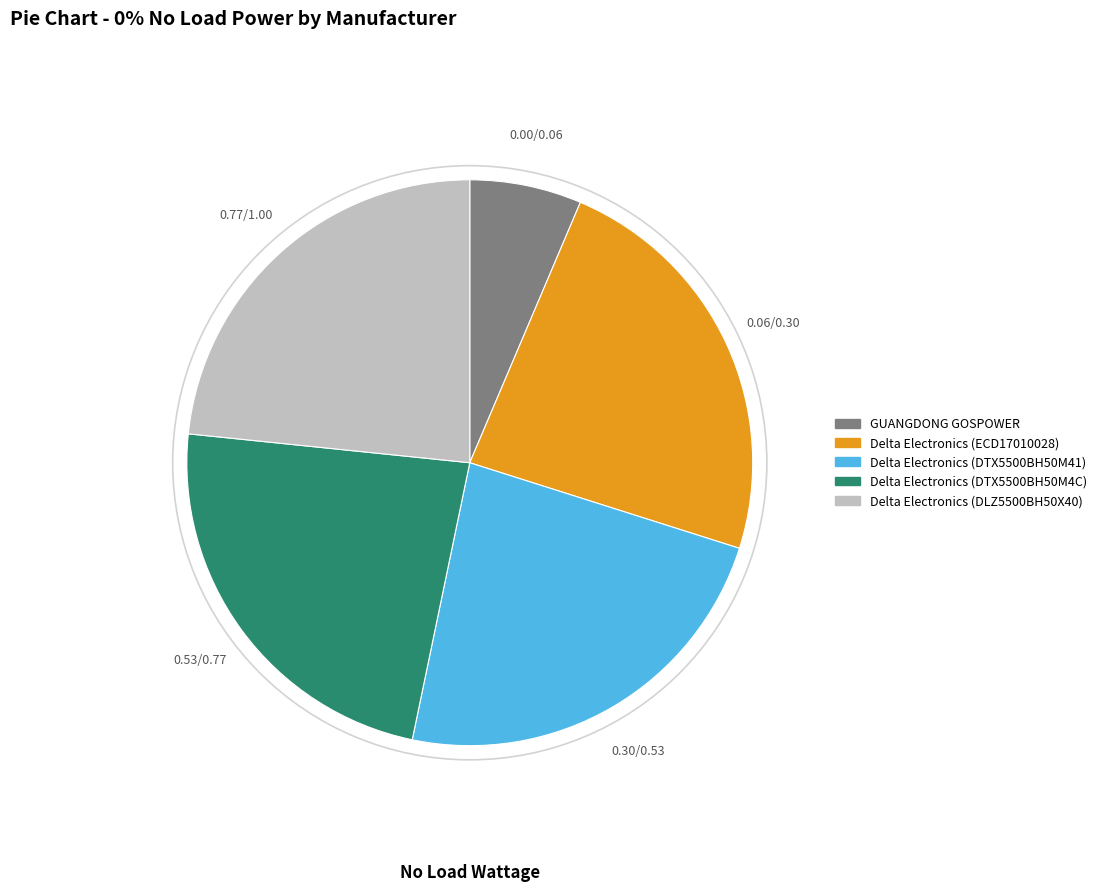

What is the ratio of the value at Delta Electronics (DTX5500BH50M4C) to the value at Delta Electronics (DLZ5500BH50X40)?

1.0